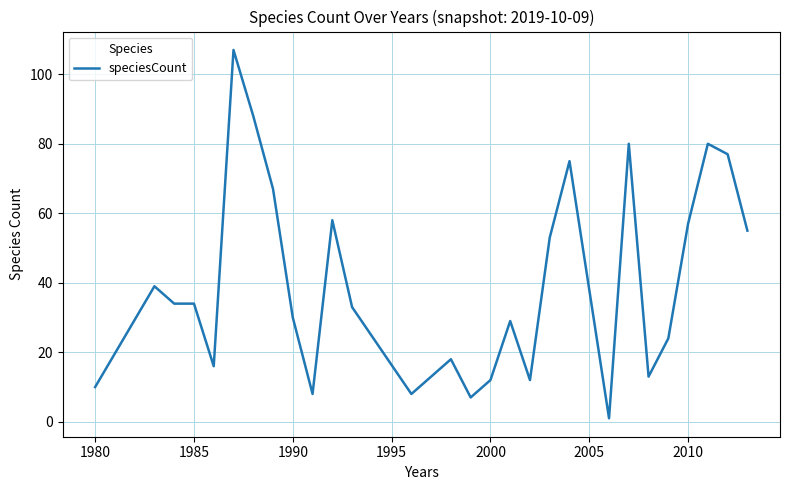

Reading left to right, list all the values displayed in this chart.

10	39	34	34	16	107	88	67	30	8	58	33	8	18	7	12	29	12	53	75	1	80	13	24	57	80	77	55